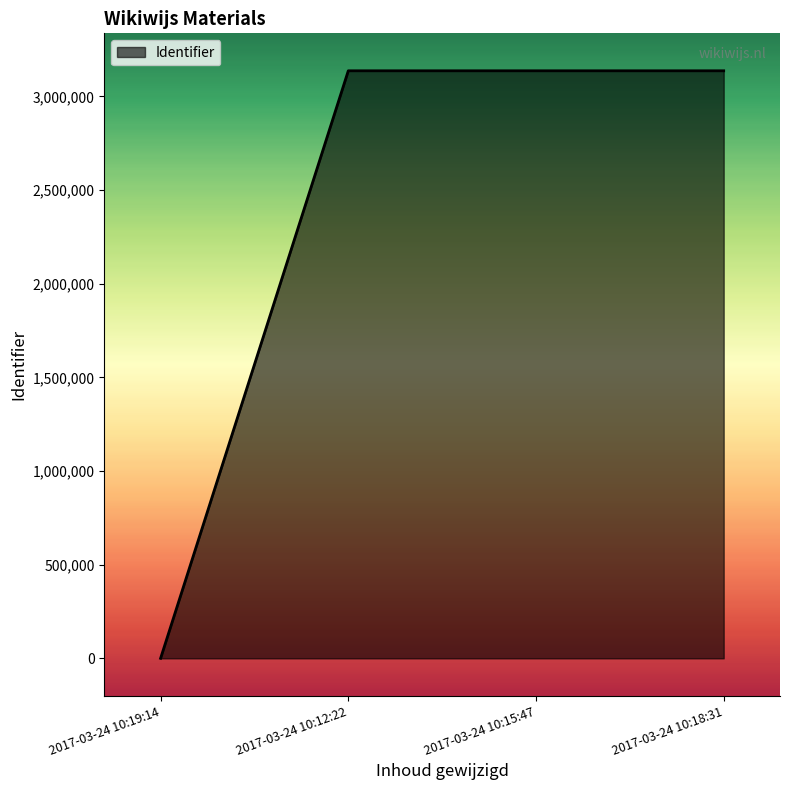

How many positive values are there?

3